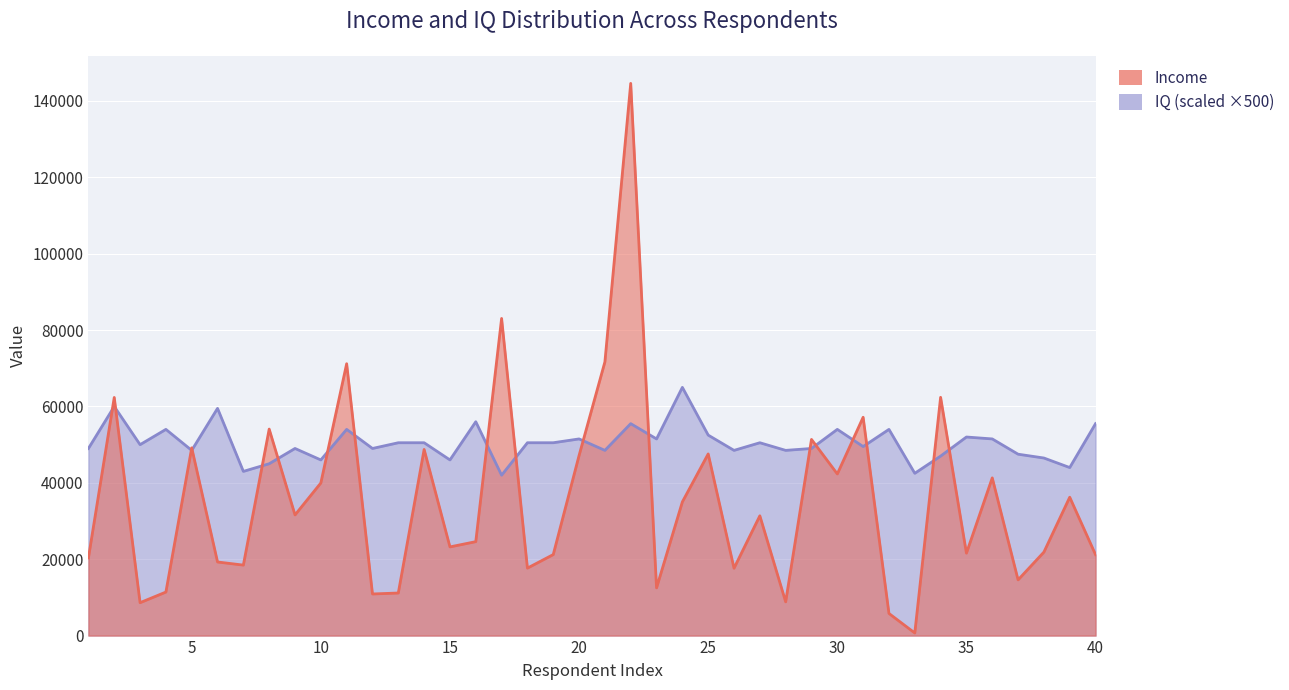

Reading right to left, extract all data points from this chart.

Income: 40=21187.3	39=36238.9	38=21865.7	37=14590.0	36=41296.7	35=21588.7	34=62396.1	33=680.6	32=5795.4	31=57169.6	30=42332.8	29=51370.9	28=8837.4	27=31371.6	26=17642.6	25=47574.2	24=35016.5	23=12493.1	22=144604.9	21=71674.0	20=47163.8	19=21215.9	18=17668.5	17=83051.7	16=24600.3	15=23223.5	14=48746.6	13=11150.0	12=10895.7	11=71193.6	10=39966.3	9=31599.5	8=54074.9	7=18456.3	6=19273.5	5=49168.5	4=11399.9	3=8614.7	2=62360.3	1=20328.7
IQ: 40=55500.0	39=44000.0	38=46500.0	37=47500.0	36=51500.0	35=52000.0	34=47000.0	33=42500.0	32=54000.0	31=49500.0	30=54000.0	29=49000.0	28=48500.0	27=50500.0	26=48500.0	25=52500.0	24=65000.0	23=51500.0	22=55500.0	21=48500.0	20=51500.0	19=50500.0	18=50500.0	17=42000.0	16=56000.0	15=46000.0	14=50500.0	13=50500.0	12=49000.0	11=54000.0	10=46000.0	9=49000.0	8=45000.0	7=43000.0	6=59500.0	5=48500.0	4=54000.0	3=50000.0	2=60000.0	1=49000.0